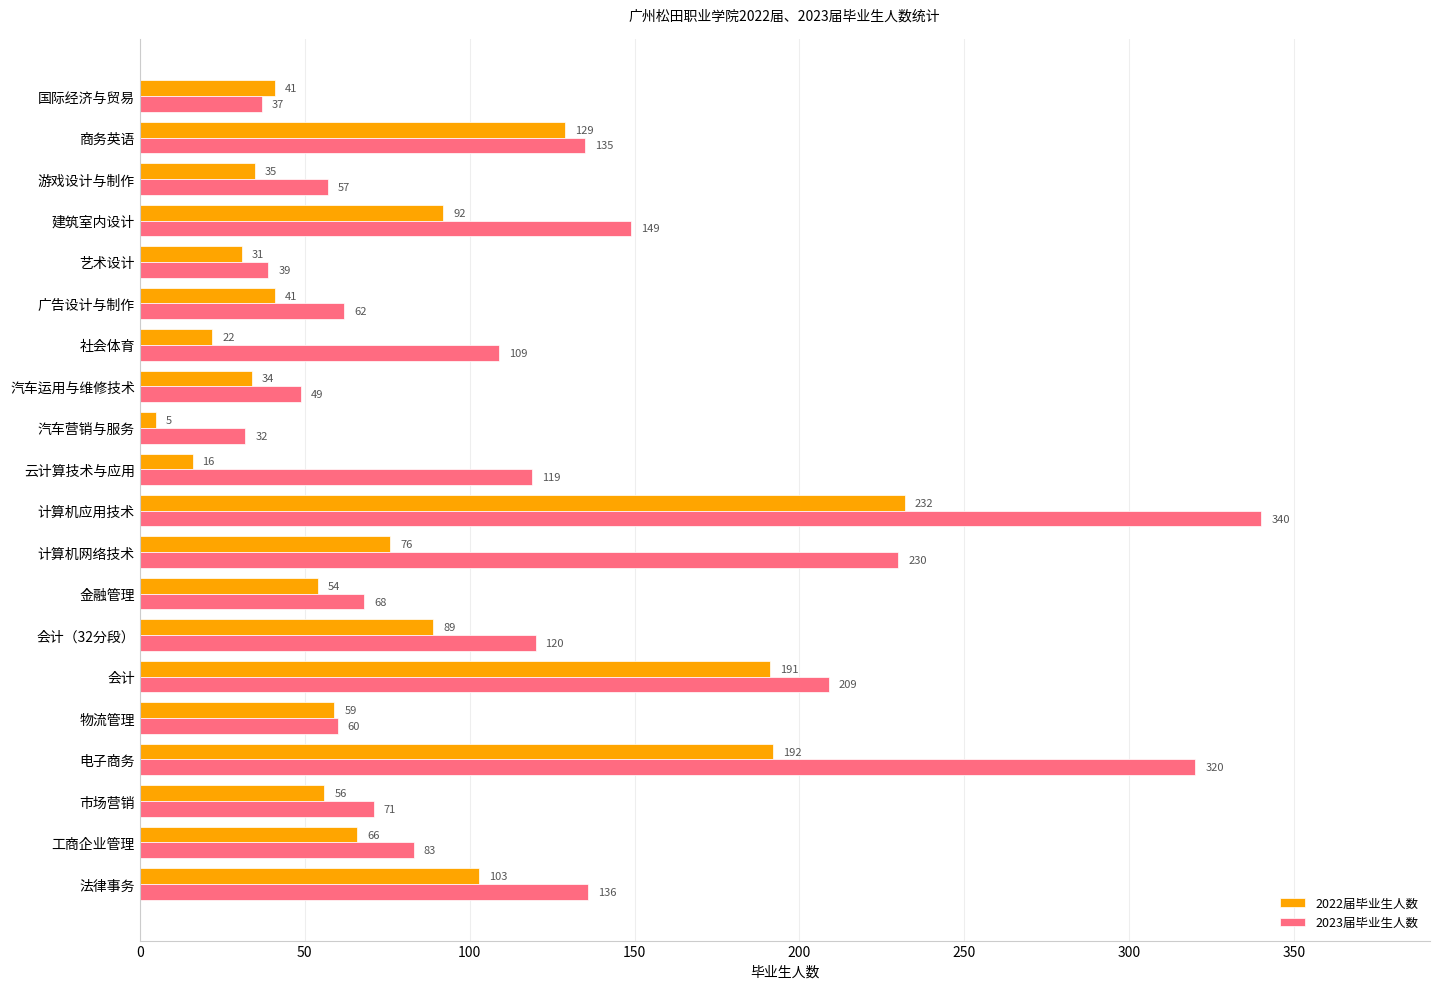

True or false: 2022届毕业生人数 has a value of 76 at 计算机网络技术.

True